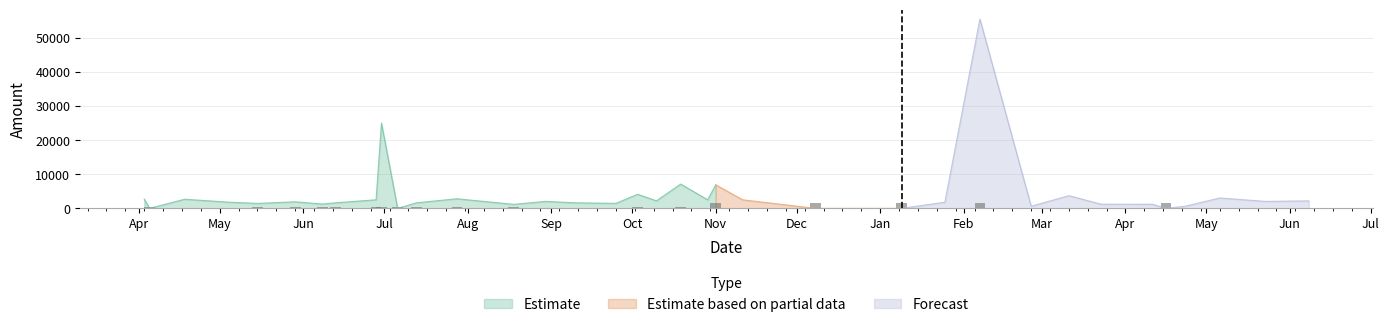

Are the bars horizontal?

No